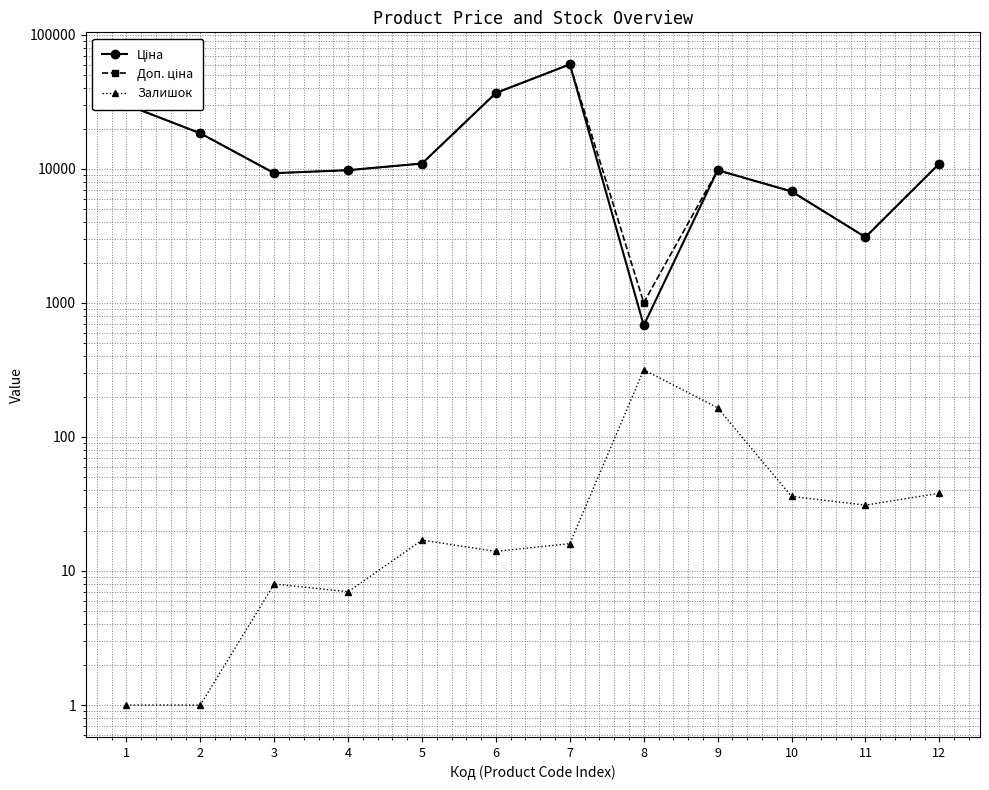

True or false: Залишок and Ціна intersect in this chart.

False